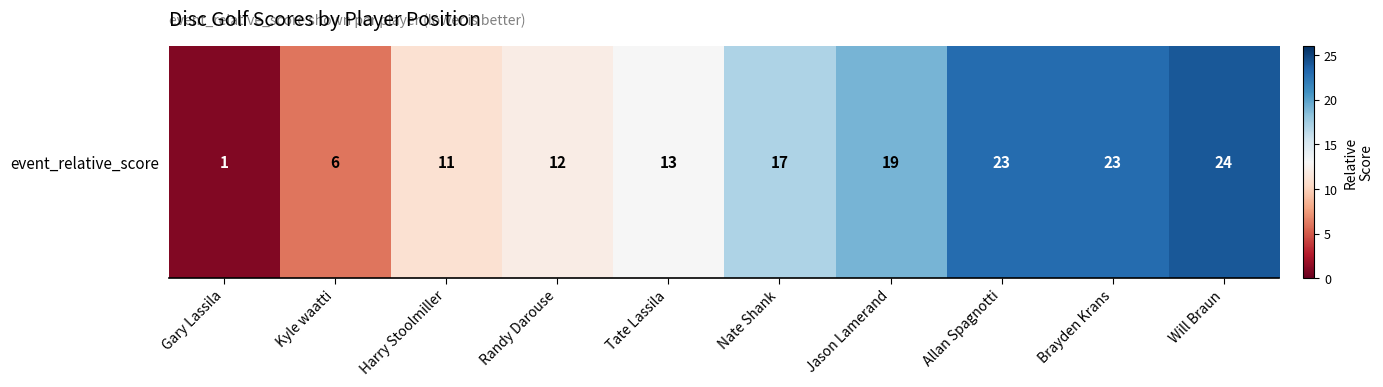

Reading right to left, list all the values displayed in this chart.

Will Braun=24	Brayden Krans=23	Allan Spagnotti=23	Jason Lamerand=19	Nate Shank=17	Tate Lassila=13	Randy Darouse=12	Harry Stoolmiller=11	Kyle waatti=6	Gary Lassila=1